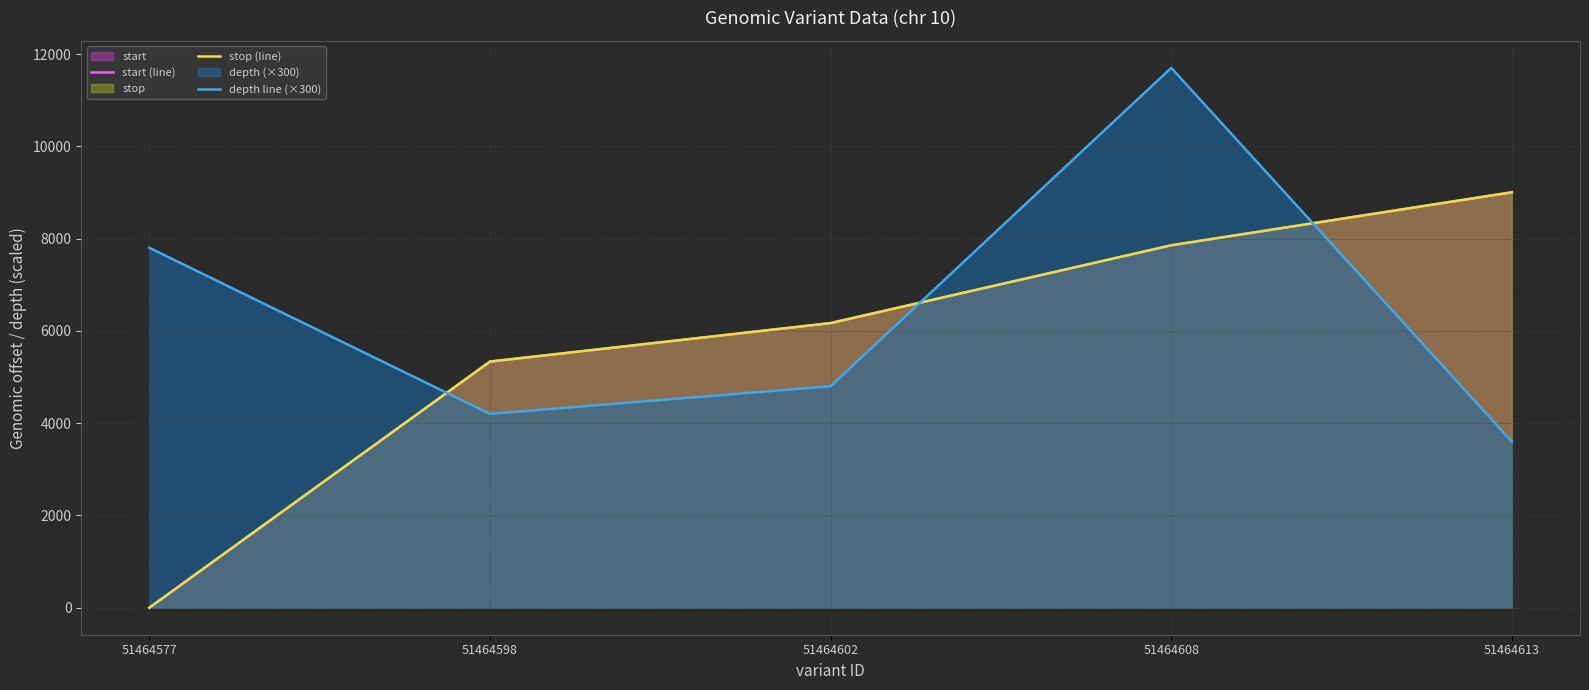

How many lines are shown in the chart?

3